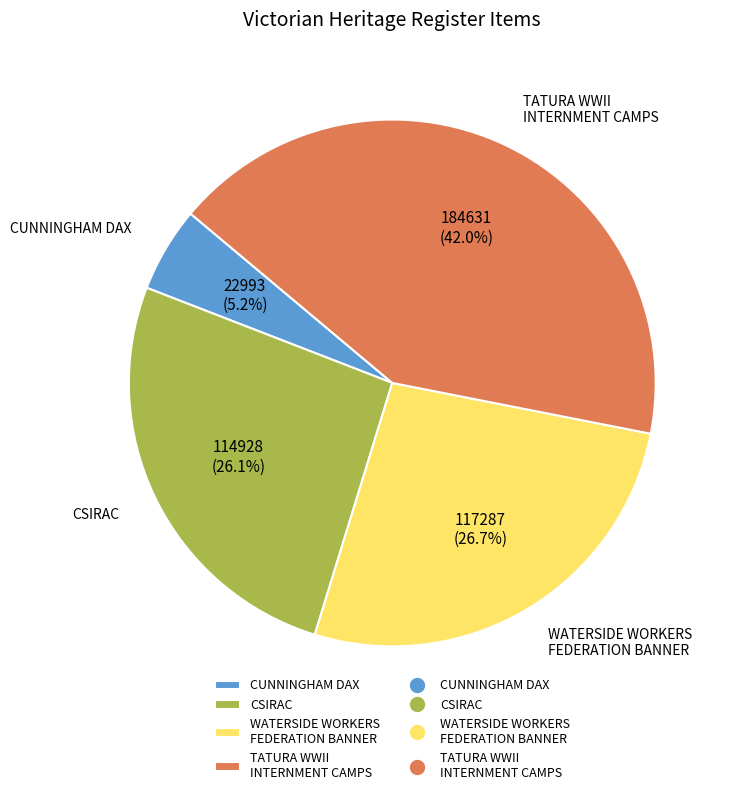

Between CSIRAC and TATURA WWII INTERNMENT CAMPS, which is larger?

TATURA WWII INTERNMENT CAMPS